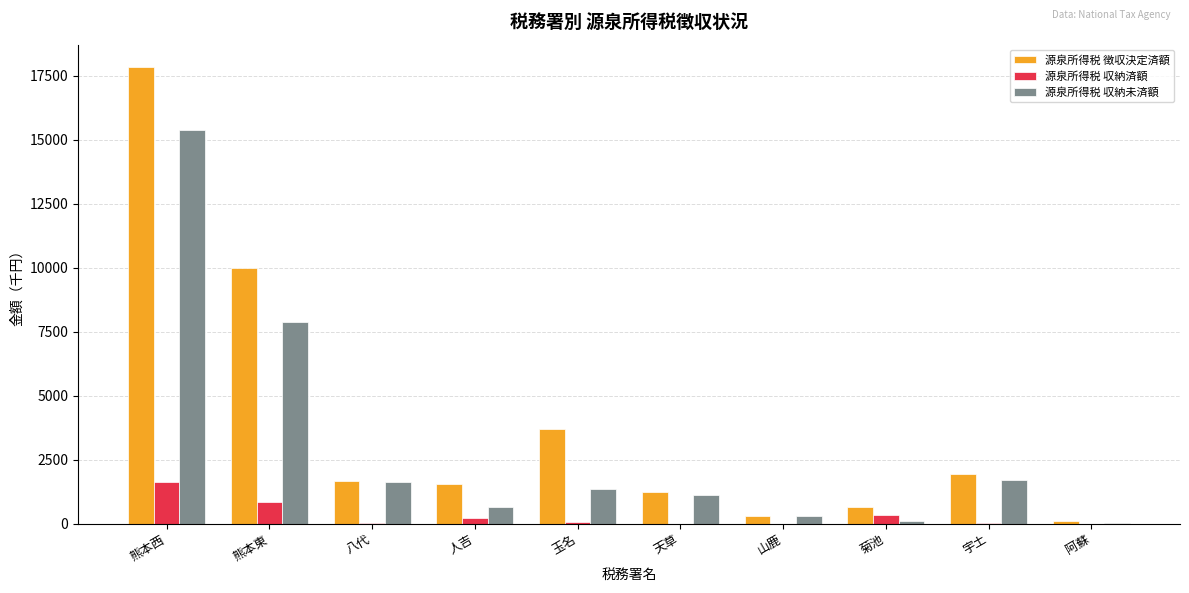

Are the bars grouped side by side (vs. stacked)?

Yes